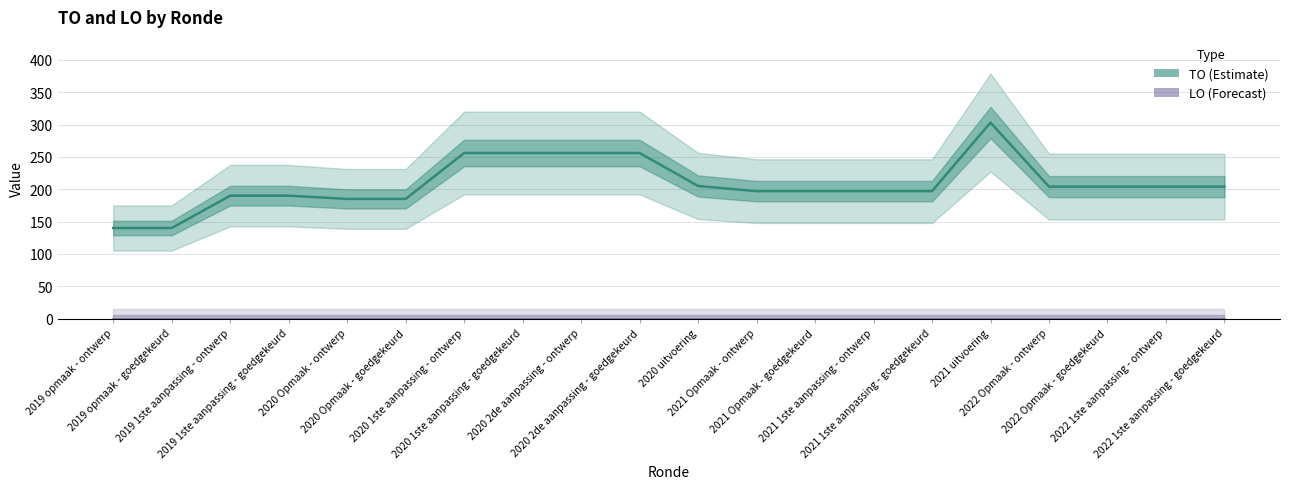

Reading left to right, what are all the values shown in this chart?

2019 opmaak - ontwerp=140	2019 opmaak - goedgekeurd=140	2019 1ste aanpassing - ontwerp=190	2019 1ste aanpassing - goedgekeurd=190	2020 Opmaak - ontwerp=185	2020 Opmaak - goedgekeurd=185	2020 1ste aanpassing - ontwerp=256	2020 1ste aanpassing - goedgekeurd=256	2020 2de aanpassing - ontwerp=256	2020 2de aanpassing - goedgekeurd=256	2020 uitvoering=205	2021 Opmaak - ontwerp=197	2021 Opmaak - goedgekeurd=197	2021 1ste aanpassing - ontwerp=197	2021 1ste aanpassing - goedgekeurd=197	2021 uitvoering=303	2022 Opmaak - ontwerp=204	2022 Opmaak - goedgekeurd=204	2022 1ste aanpassing - ontwerp=204	2022 1ste aanpassing - goedgekeurd=204